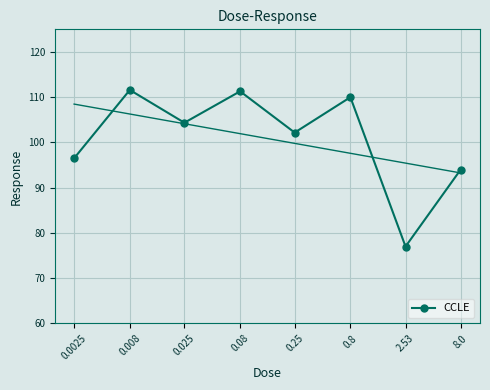

What is the sum of all values?

806.9